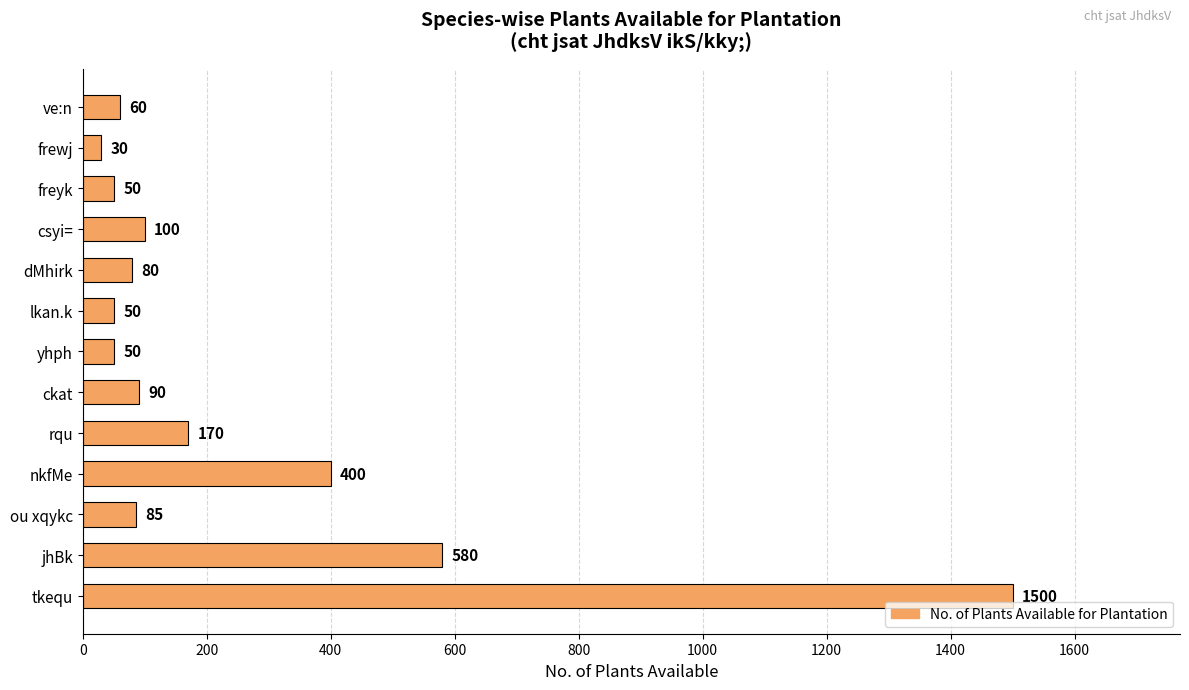

What is the average value?

250